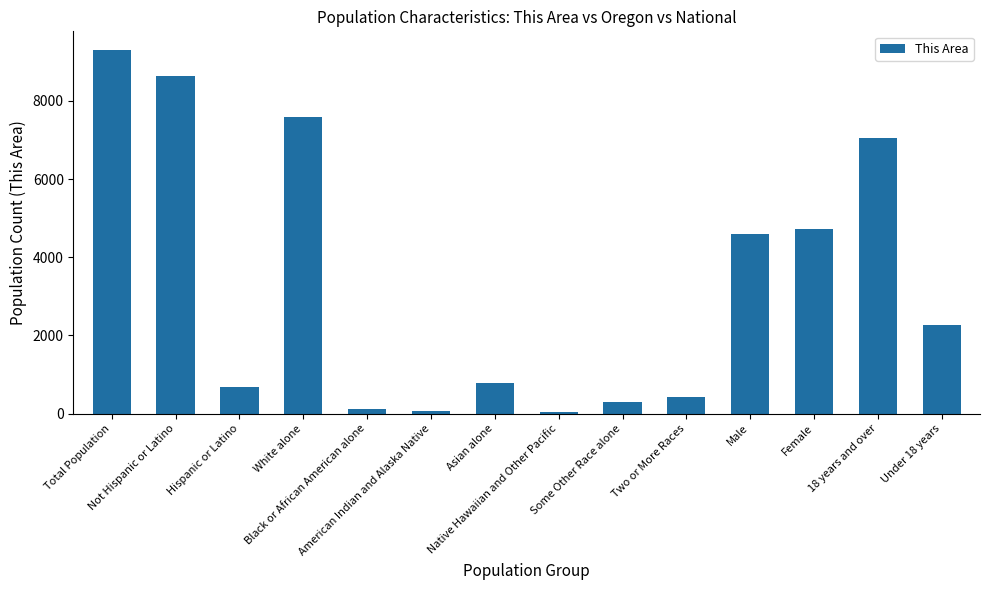

Is it true that the value at Two or More Races is 433?

True